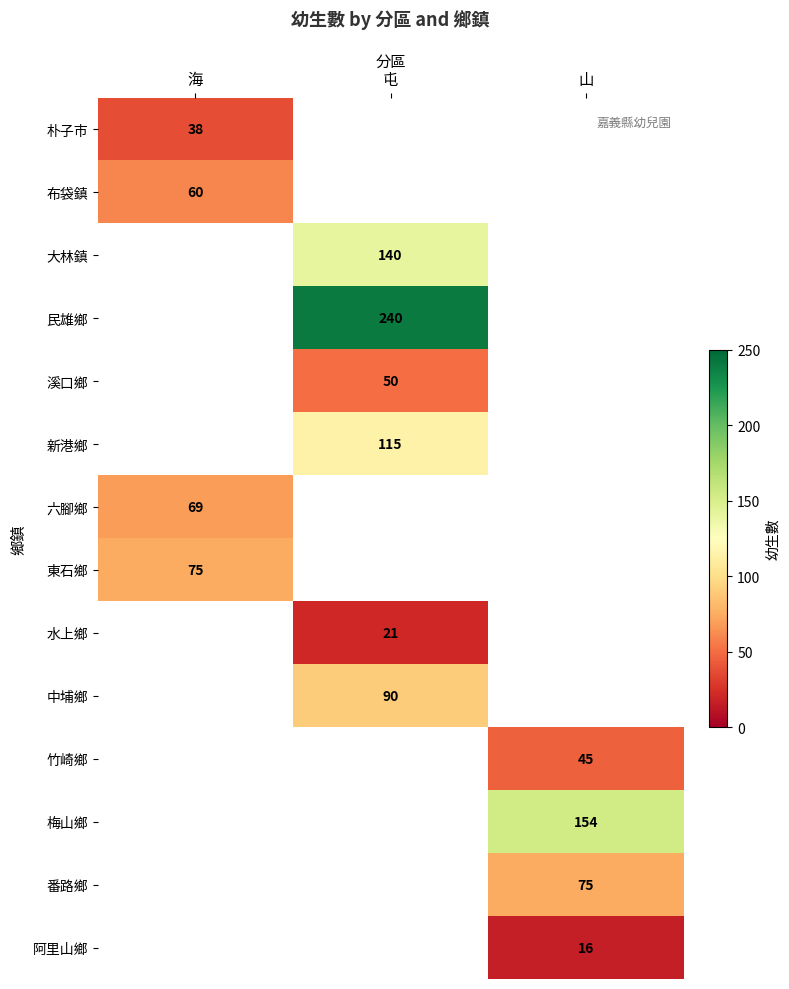

At how many categories does at least one series exceed 84?

2